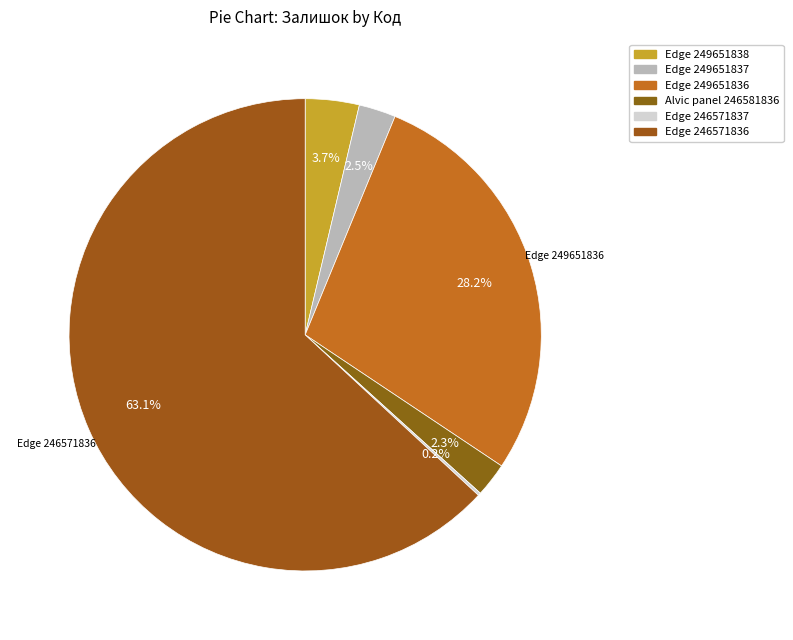

The Edge 249651837 slice represents 3% of the pie. True or false?

True